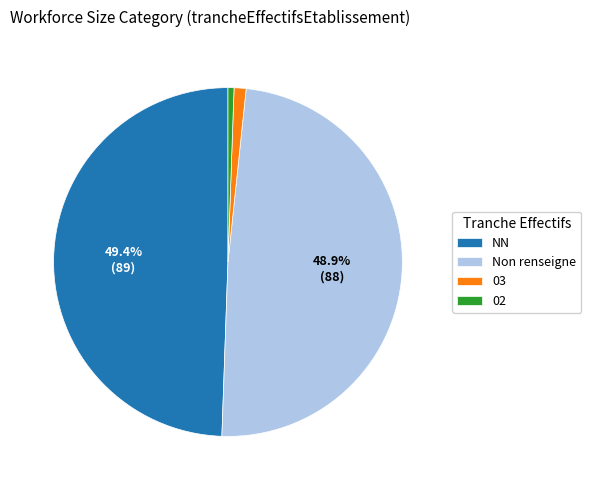

What percentage is the 03 slice, to the nearest percent?

1%